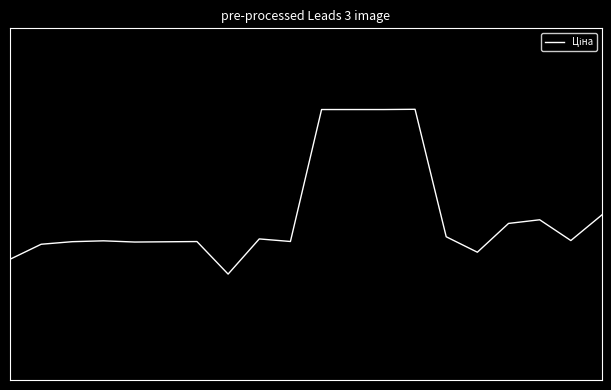

Is this an area chart (filled region under the line)?

No